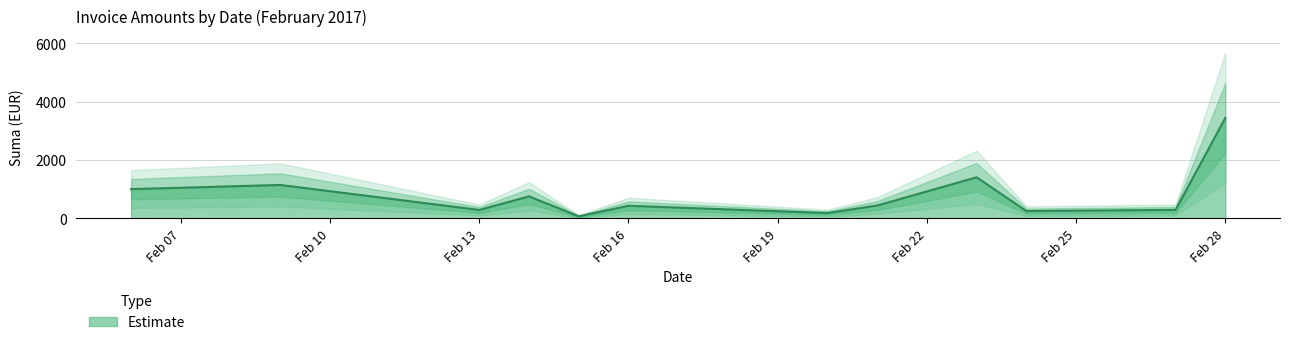

At which category does the chart reach its minimum across all series?

2017-02-15